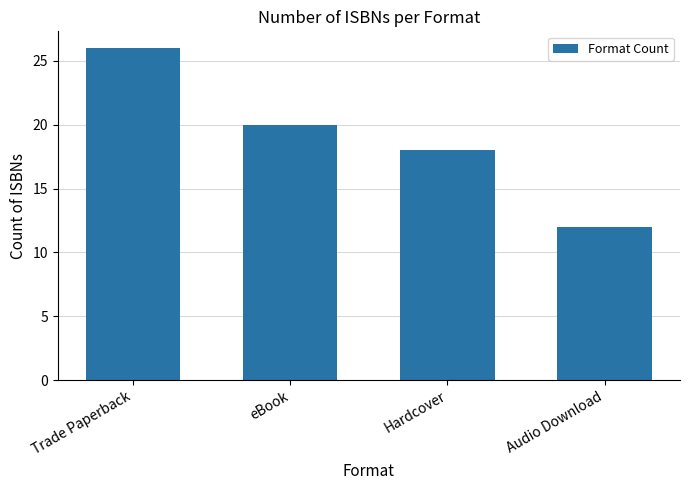

Rank the categories by value from lowest to highest.

Audio Download, Hardcover, eBook, Trade Paperback